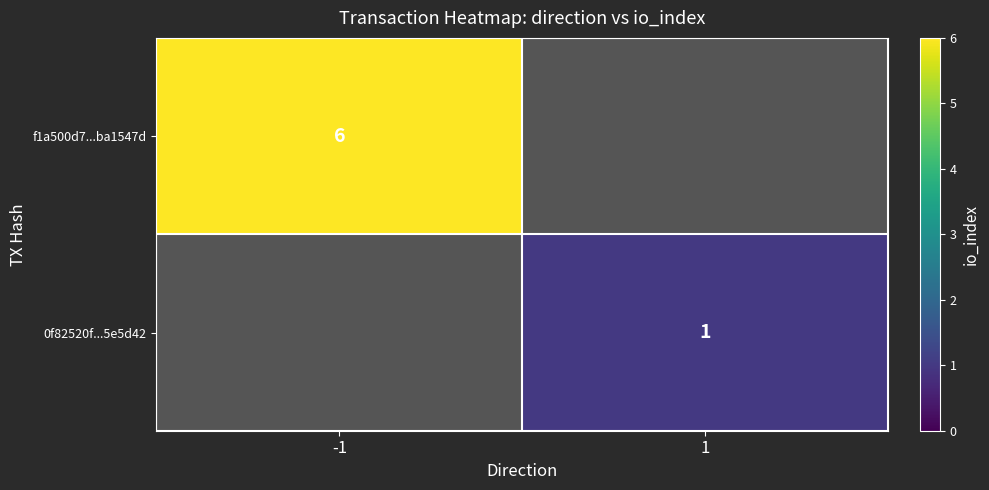

At how many categories does at least one series exceed 5?

1